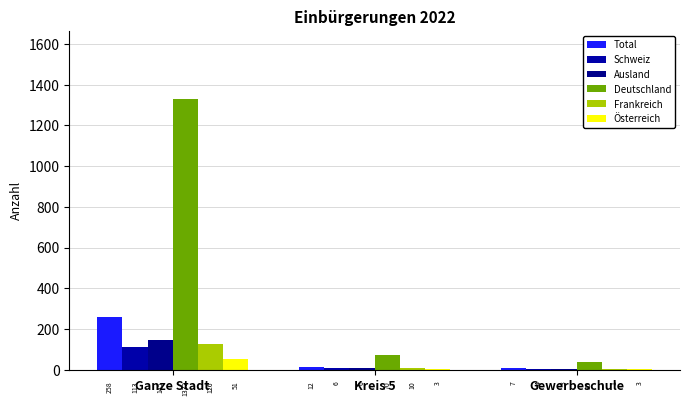

Are the bars horizontal?

No